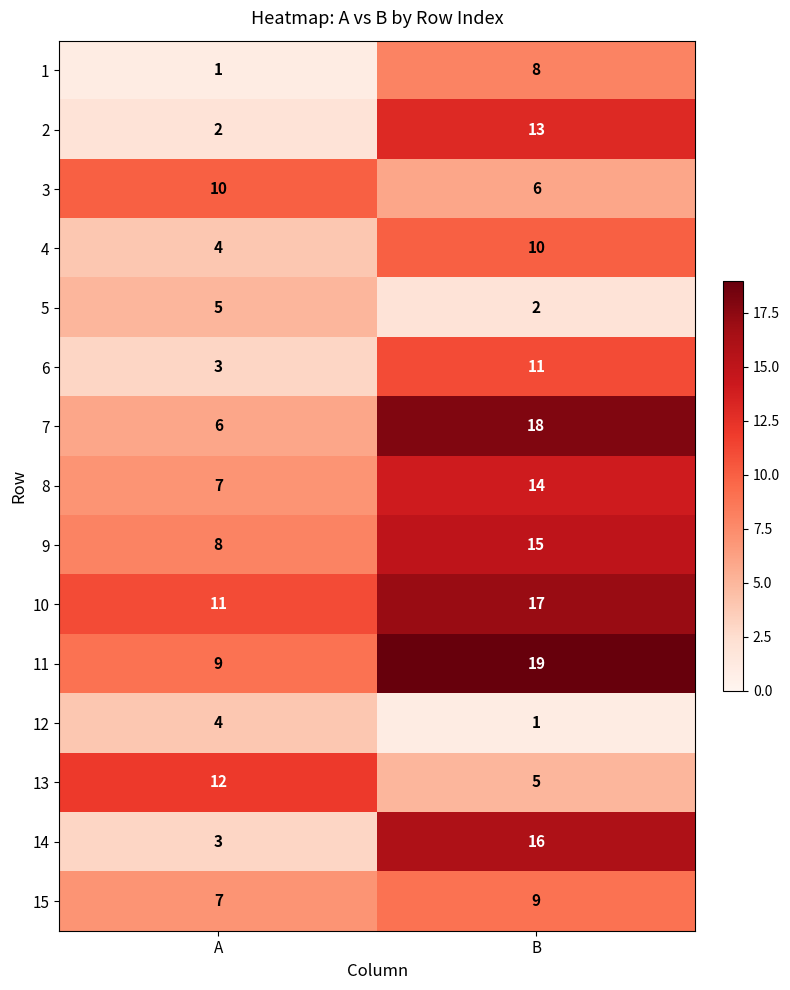

Which category has the highest value across all series?

B